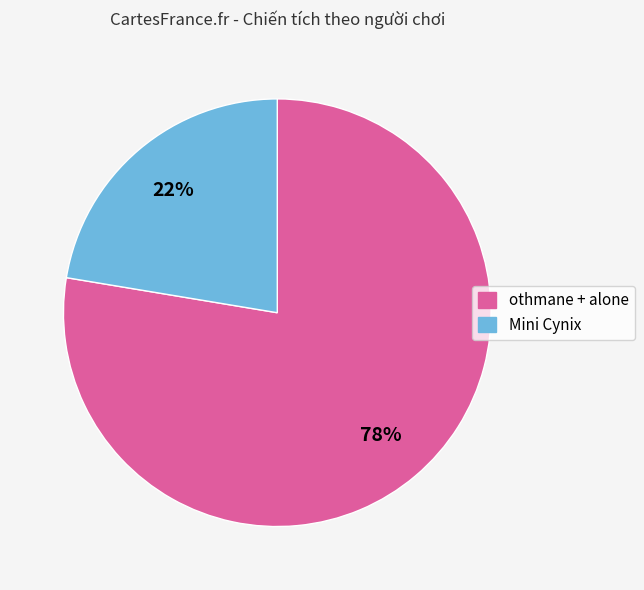

Rank the categories by value from lowest to highest.

Mini Cynix, othmane + alone